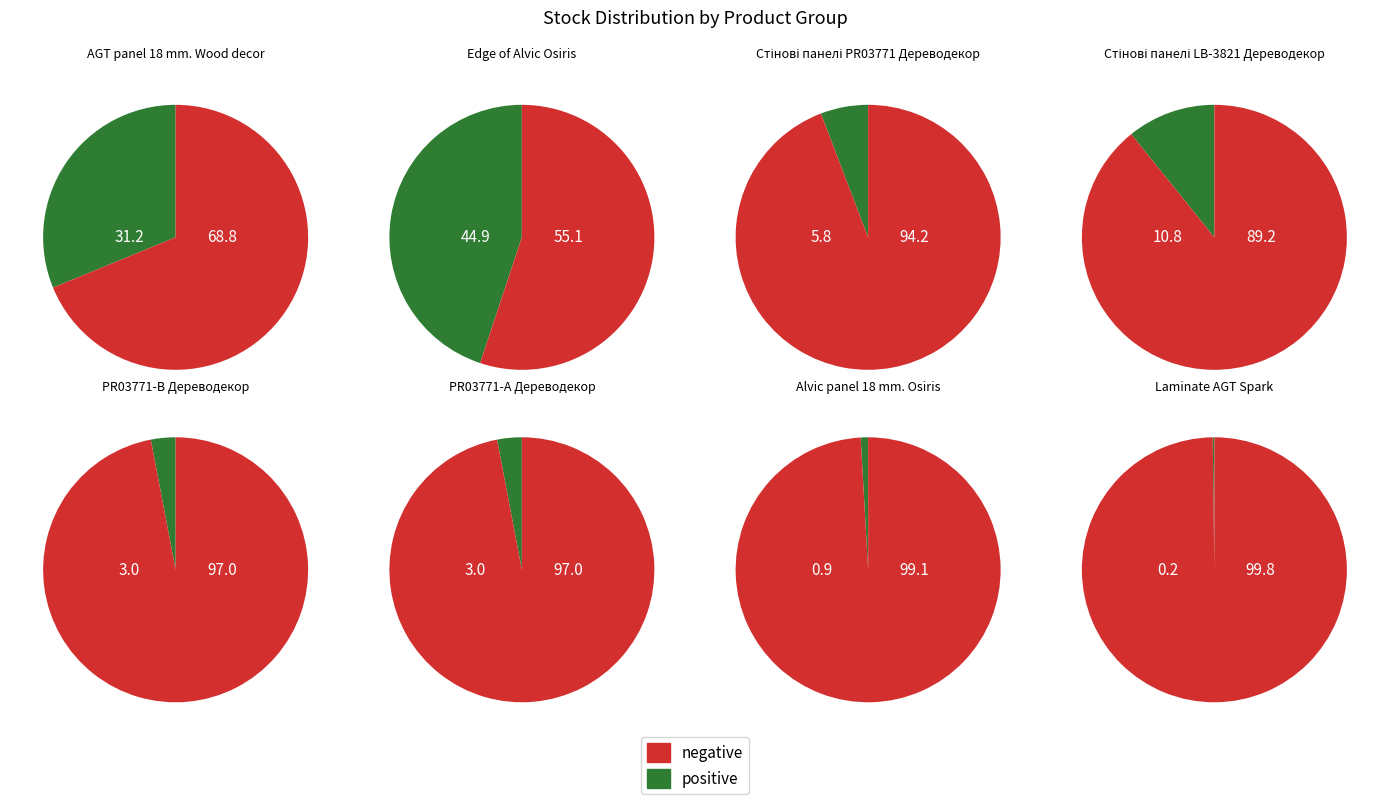

What portion of the pie excludes Laminate AGT Spark?

99.8%